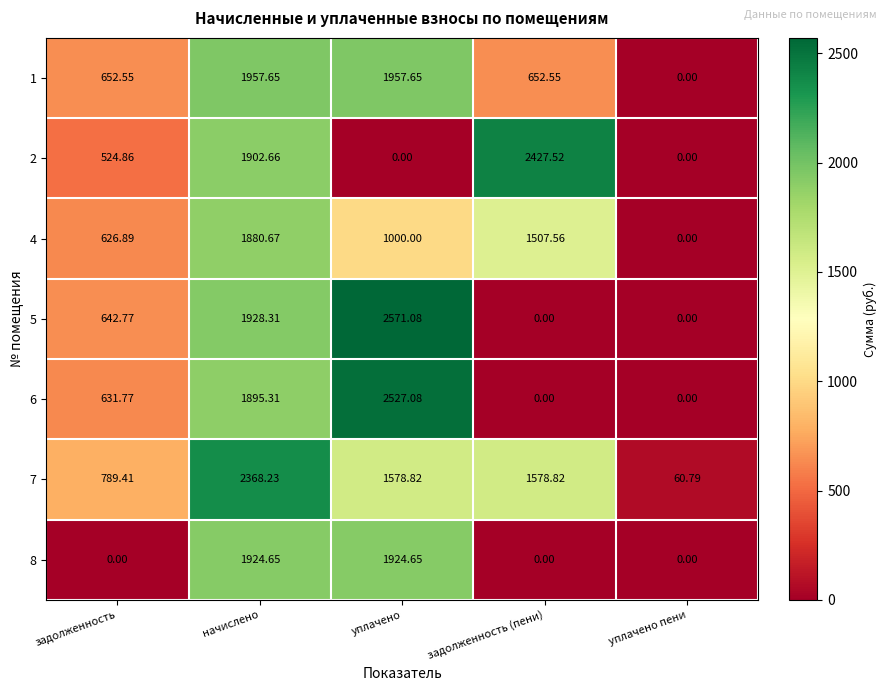

How many distinct data groups are displayed?

7